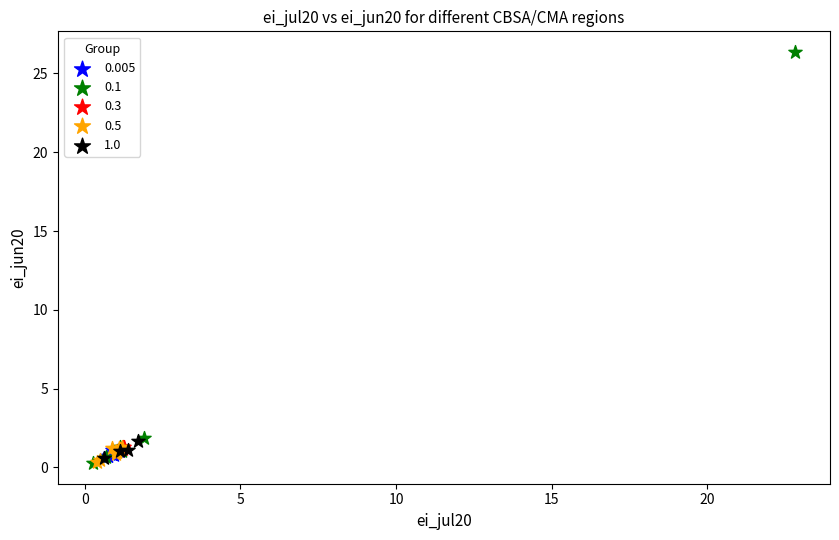

What are all the series names shown in the legend?

0.005, 0.1, 0.3, 0.5, 1.0